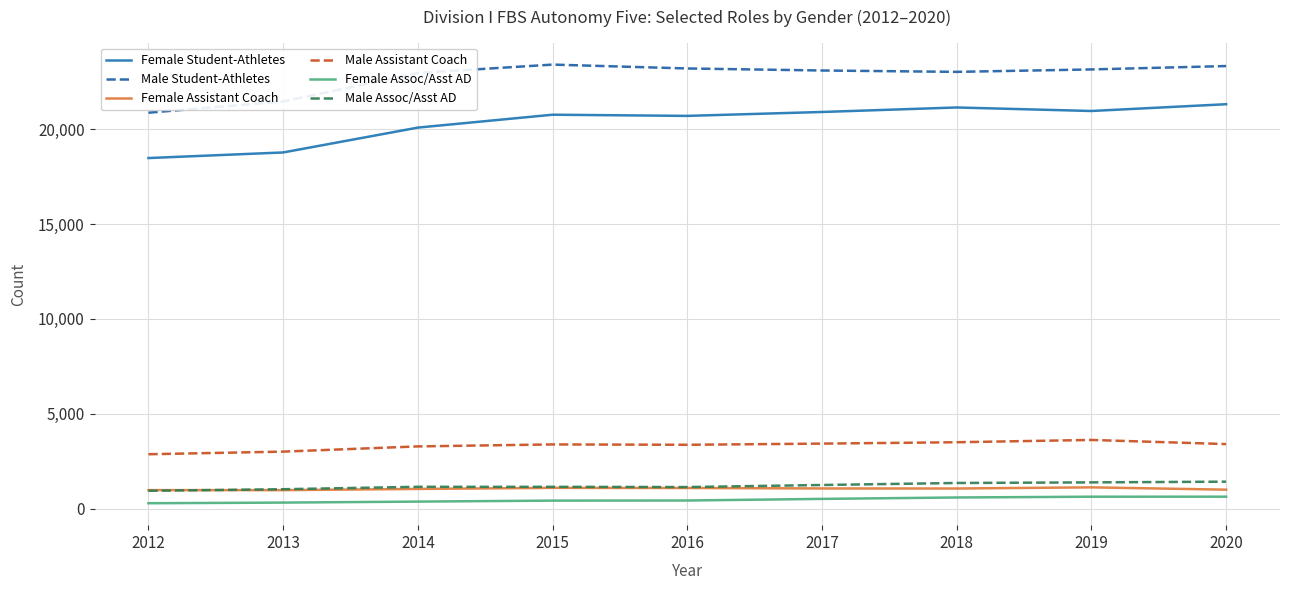

What is the total value across all series at 2018?

50669